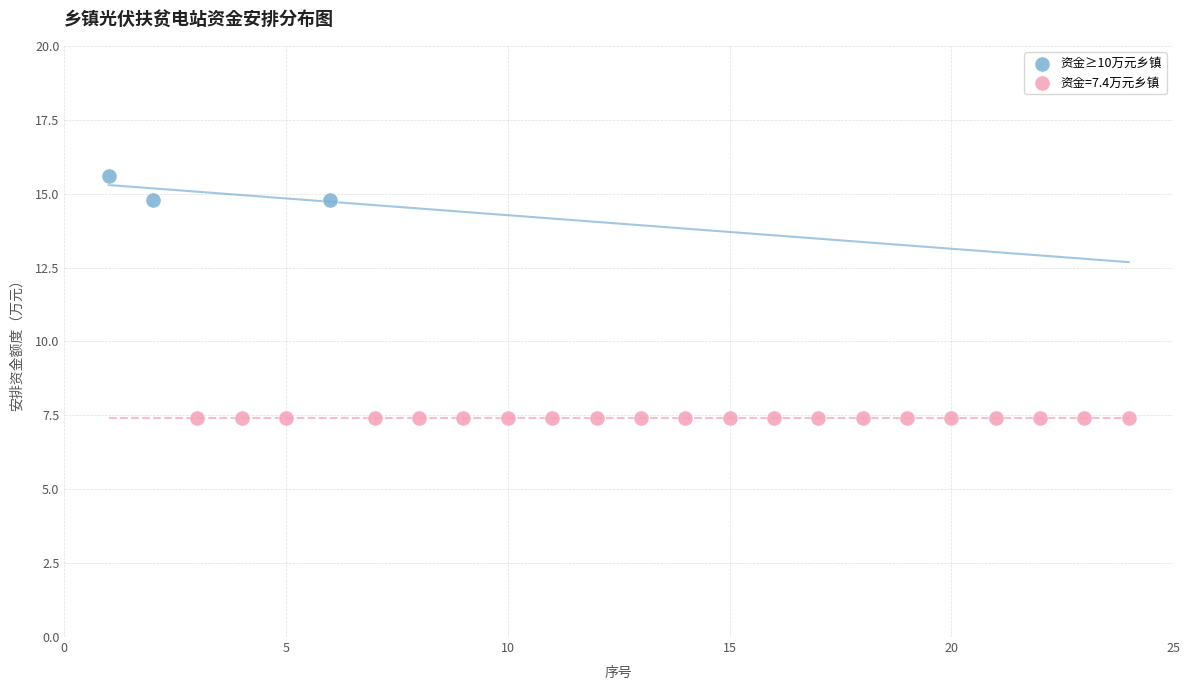

Which series reaches the minimum Y coordinate?

资金=7.4万元乡镇